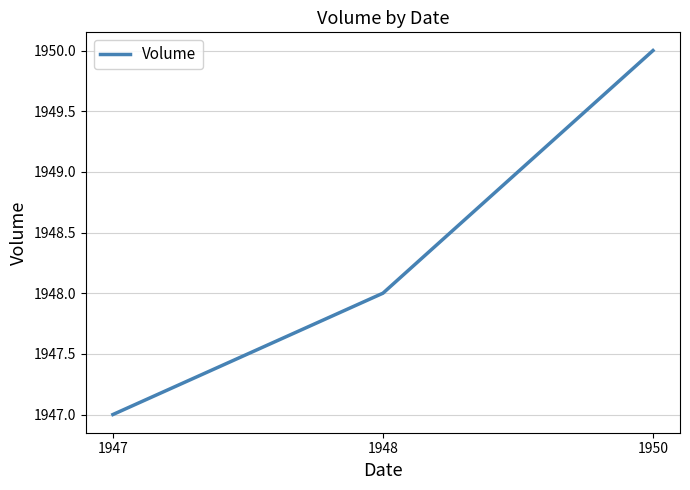

Which label corresponds to the smallest value in the chart?

1947